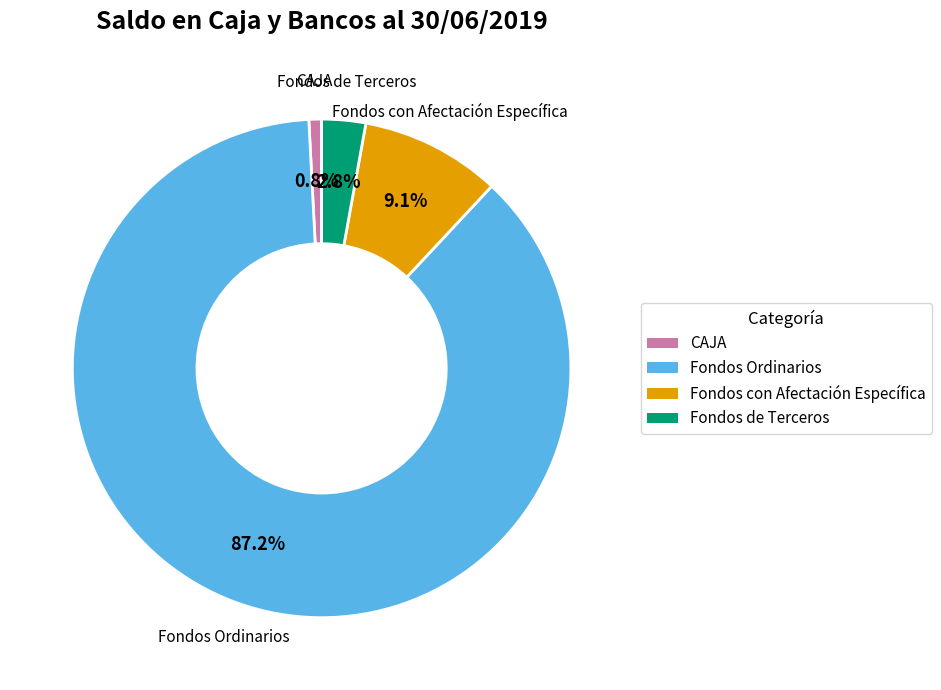

How much of the chart is everything except CAJA?

99.2%